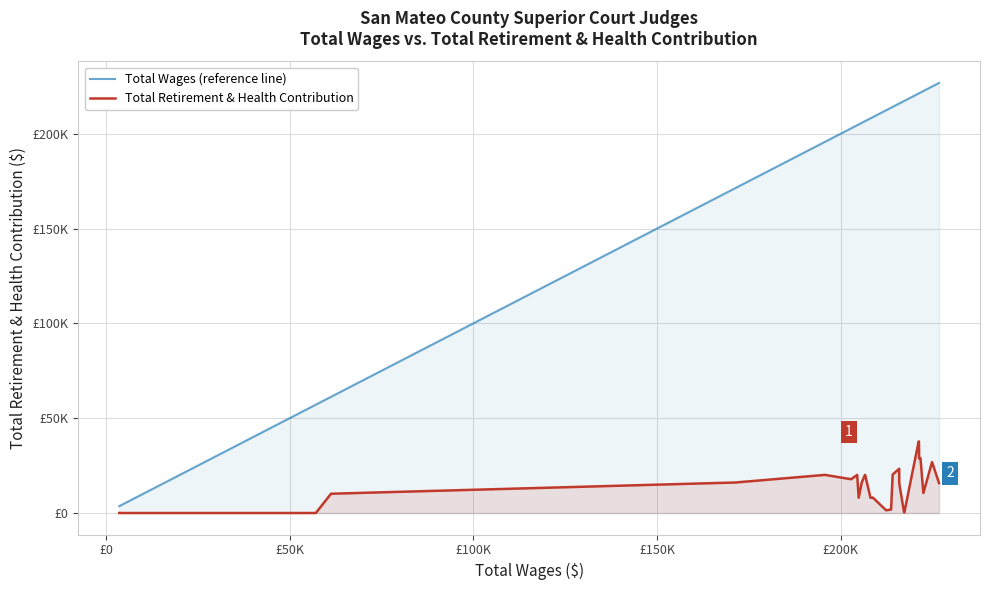

What is the average value of the Total Retirement & Health Contribution series?

11838